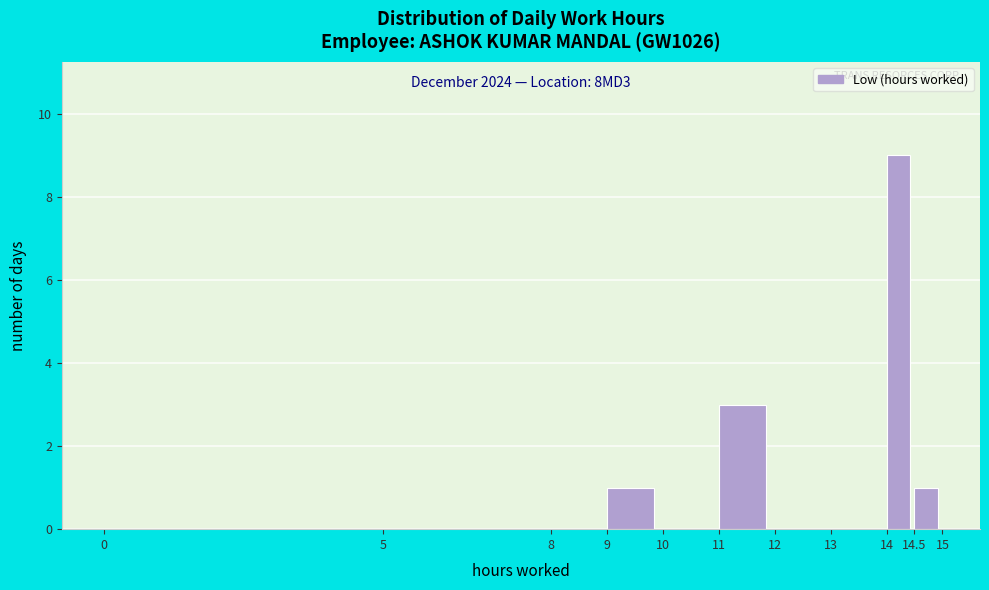

Which range on the x-axis has the tallest bar?

14 to 14.5